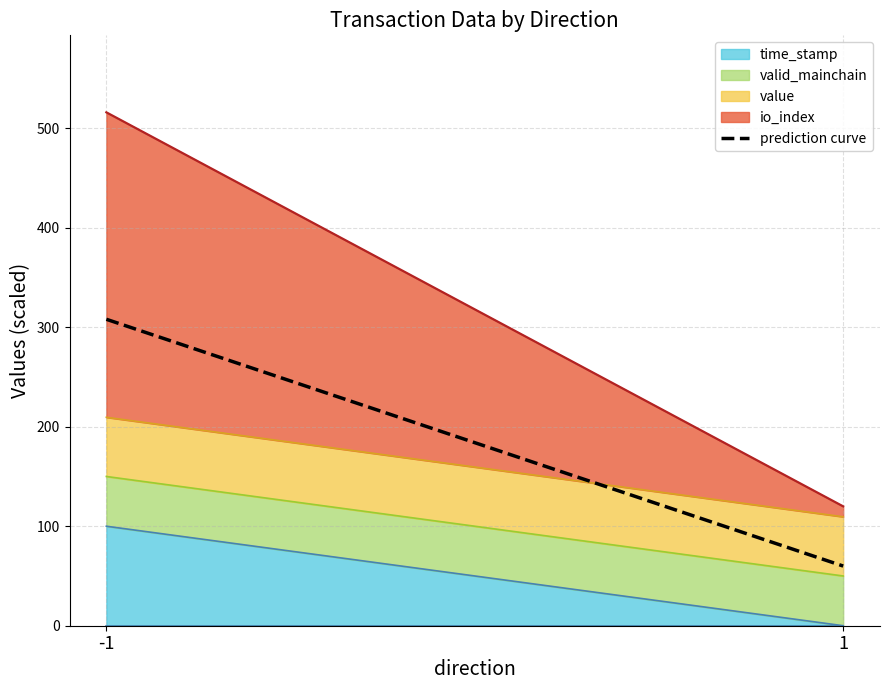

How many data points are less than 307?

1